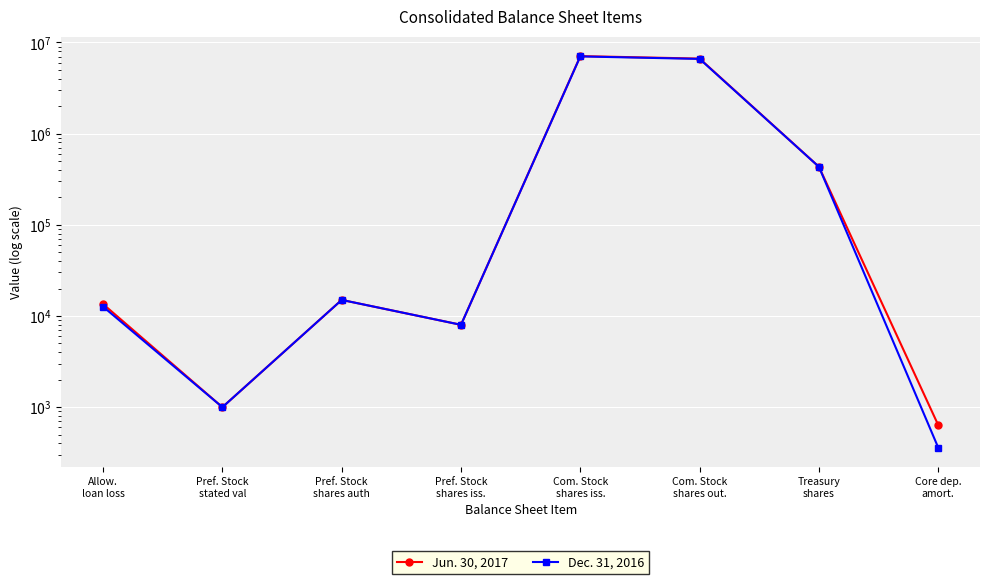

What are all the series names shown in the legend?

Jun. 30, 2017, Dec. 31, 2016